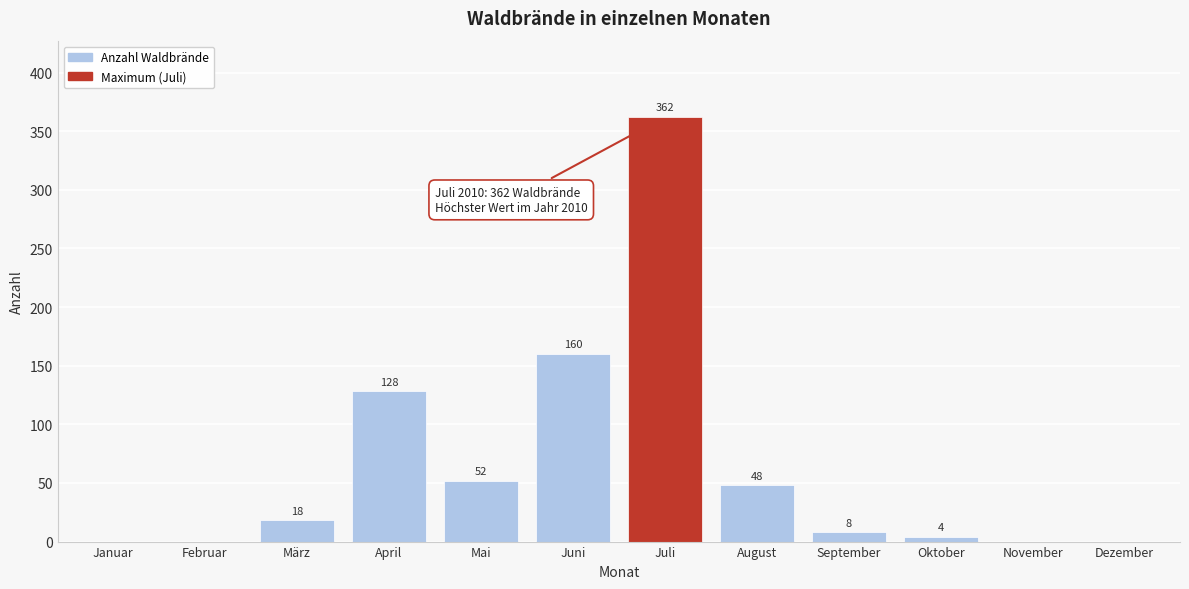

Reading left to right, list all the values displayed in this chart.

Januar=0	Februar=0	März=18	April=128	Mai=52	Juni=160	Juli=362	August=48	September=8	Oktober=4	November=0	Dezember=0